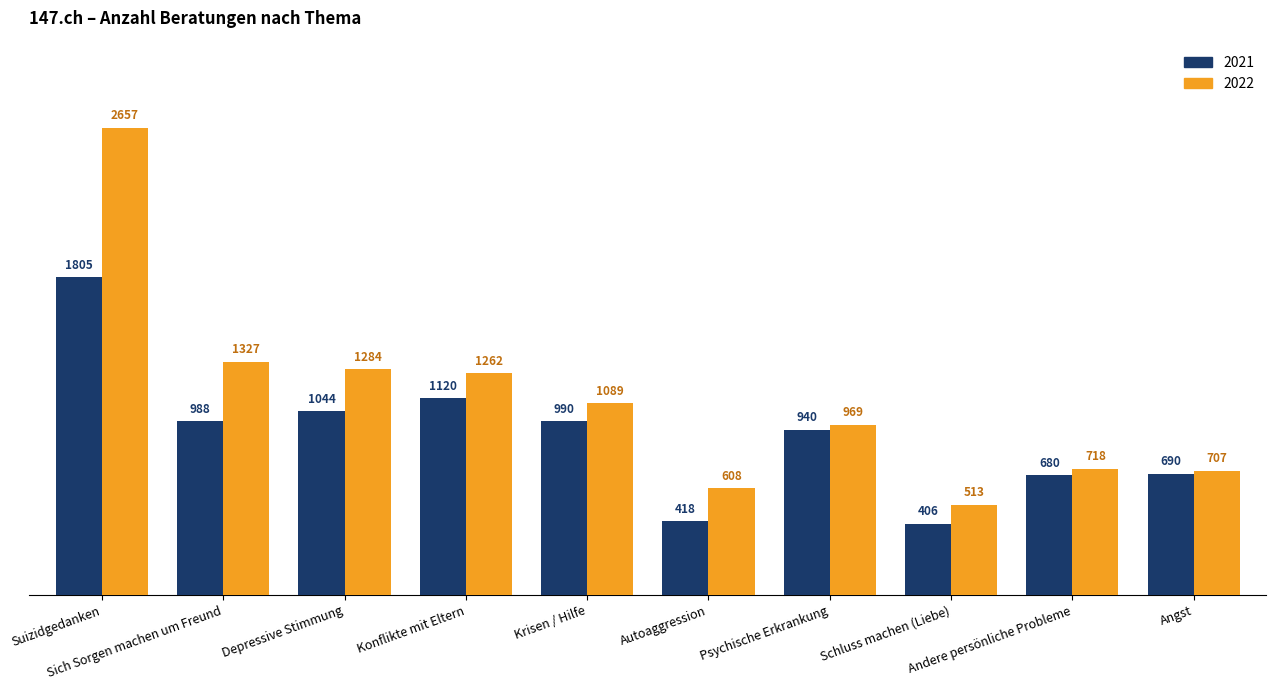

What is the sum of all 2021 values?

9081